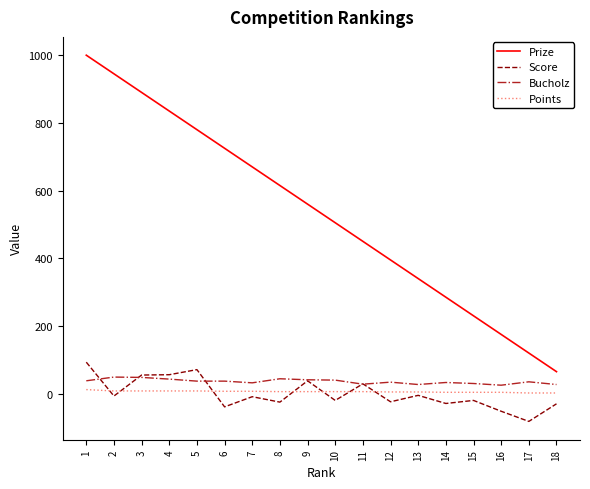

Which series has the largest range (max minus min)?

Prize